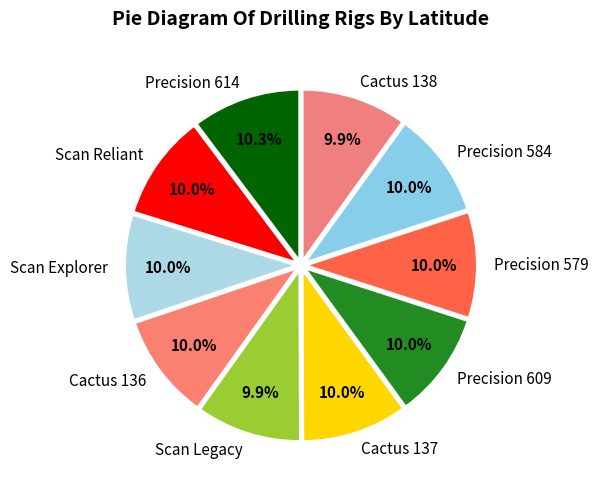

True or false: Cactus 137 accounts for 10% of the total.

True